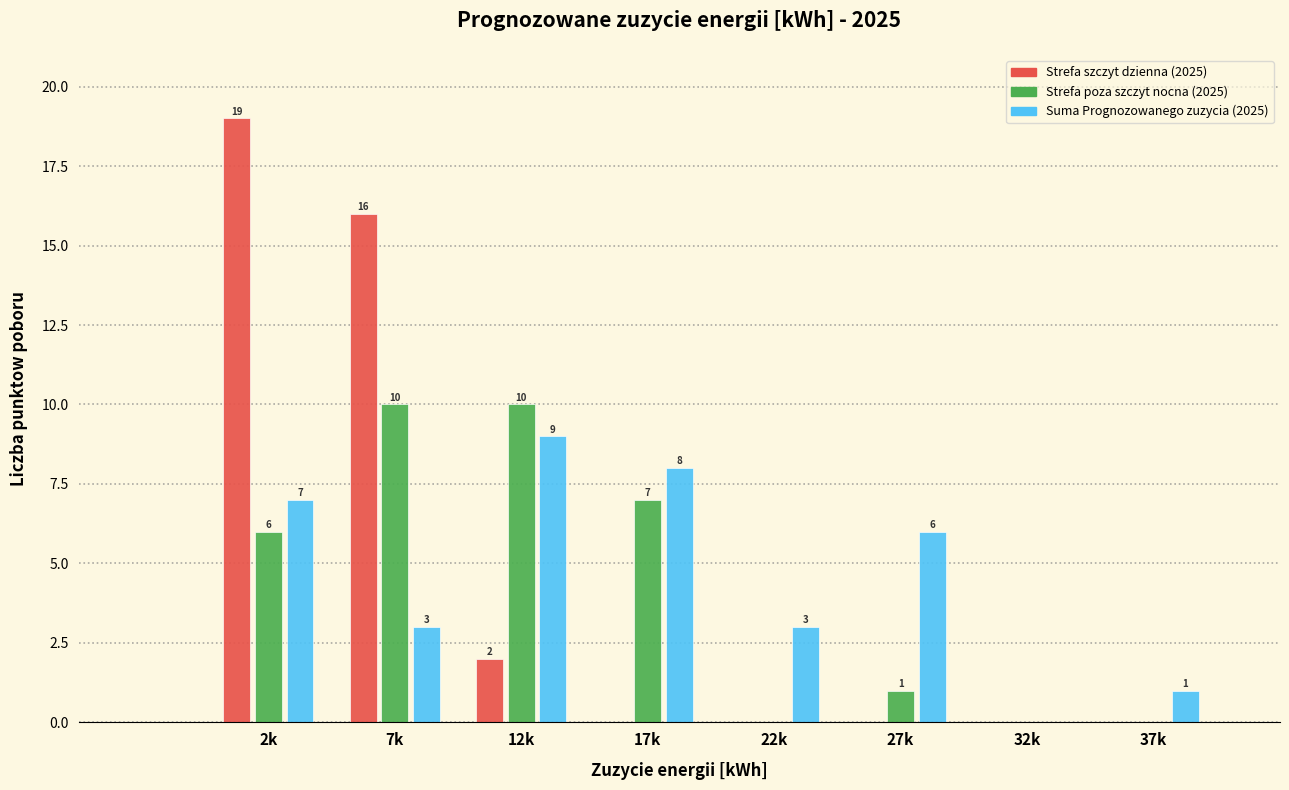

Reading right to left, list all the values displayed in this chart.

Strefa szczyt dzienna (2025): 37k=0	32k=0	27k=0	22k=0	17k=0	12k=2	7k=16	2k=19
Strefa poza szczyt nocna (2025): 37k=0	32k=0	27k=1	22k=0	17k=7	12k=10	7k=10	2k=6
Suma Prognozowanego zuzycia (2025): 37k=1	32k=0	27k=6	22k=3	17k=8	12k=9	7k=3	2k=7